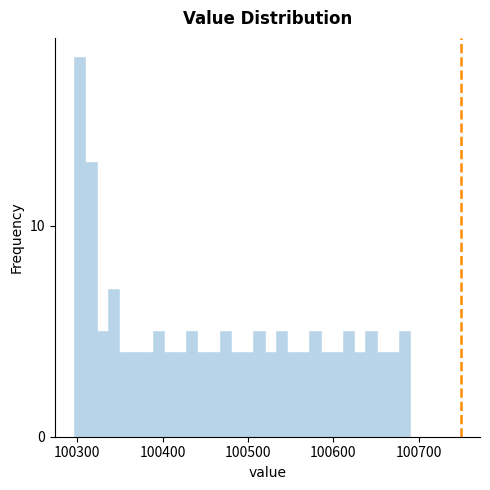

Around what value on the x-axis is the tallest bar? Give the approximate position of its centre, as read against the axis.

100300